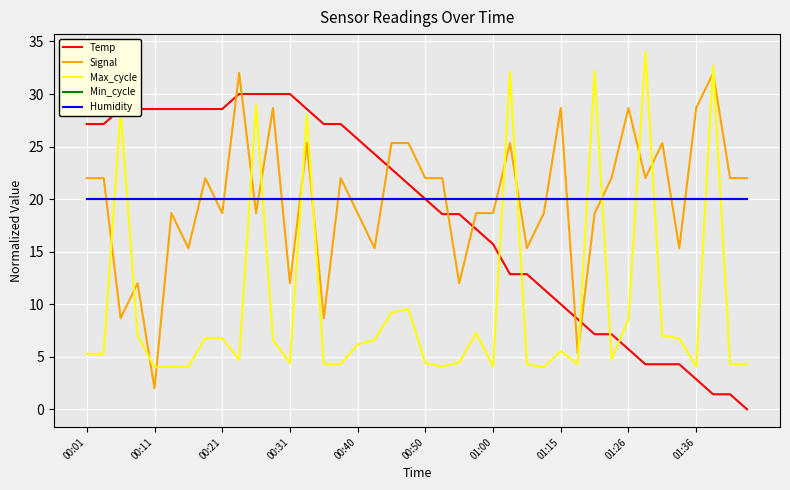

How many times do Min_cycle and Max_cycle cross each other?

14